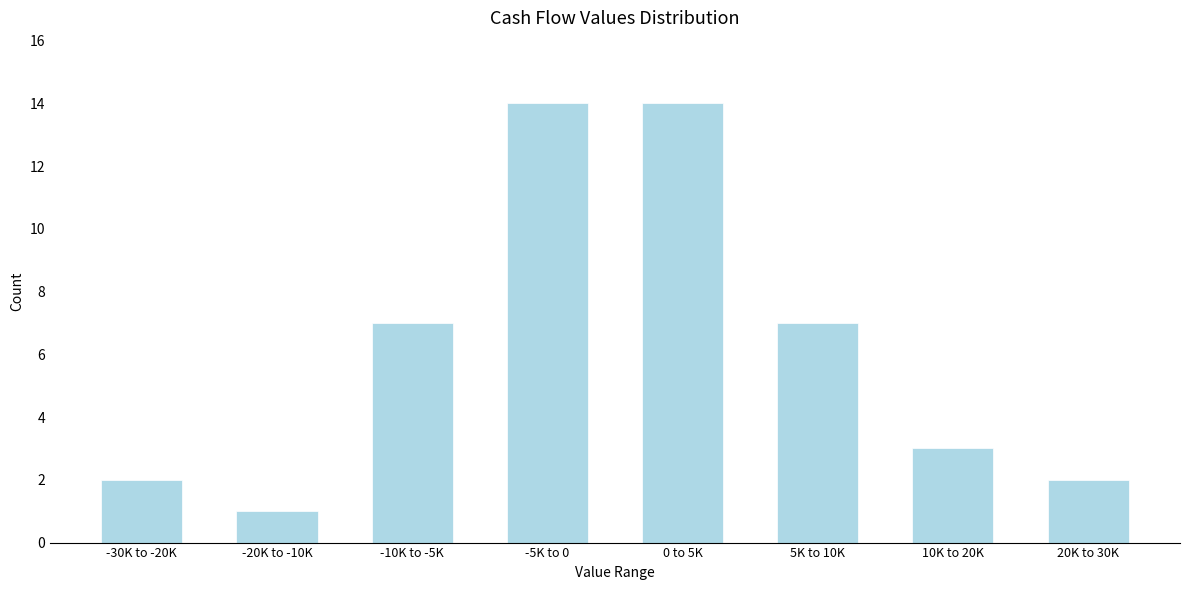

Reading right to left, transcribe all the data shown in this chart.

2	3	7	14	14	7	1	2